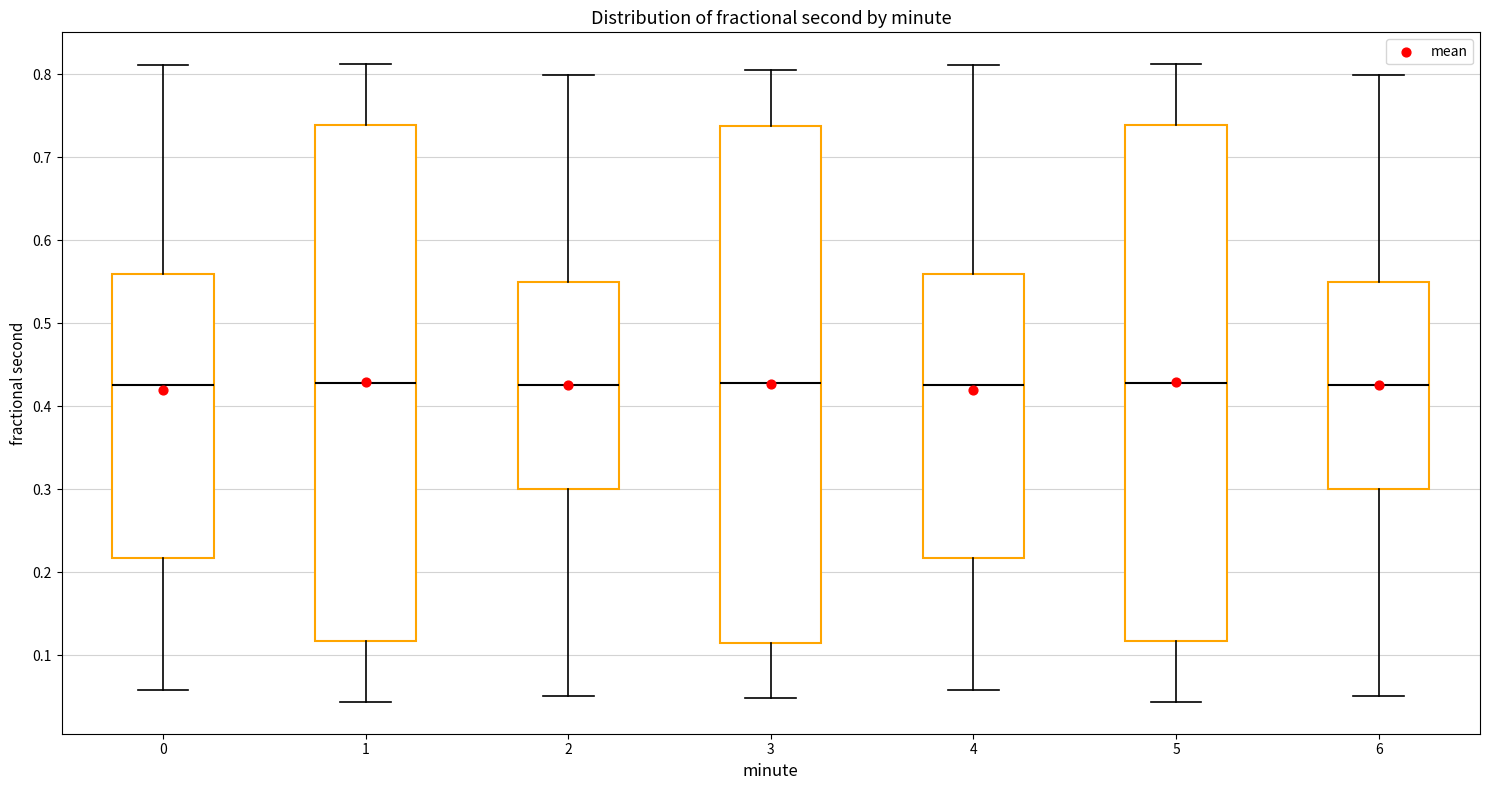

Reading left to right, transcribe this box plot: for each box, give where its median line is, the range the box spans, and where its two whiskers end, as read against the y-axis. The values are not printed on the chart, so give them approximately, as read against the axis.

0: median 0.43, box 0.22 to 0.56, whiskers 0.06 to 0.81
1: median 0.43, box 0.12 to 0.74, whiskers 0.04 to 0.81
2: median 0.43, box 0.30 to 0.55, whiskers 0.05 to 0.80
3: median 0.43, box 0.11 to 0.74, whiskers 0.05 to 0.81
4: median 0.43, box 0.22 to 0.56, whiskers 0.06 to 0.81
5: median 0.43, box 0.12 to 0.74, whiskers 0.04 to 0.81
6: median 0.43, box 0.30 to 0.55, whiskers 0.05 to 0.80